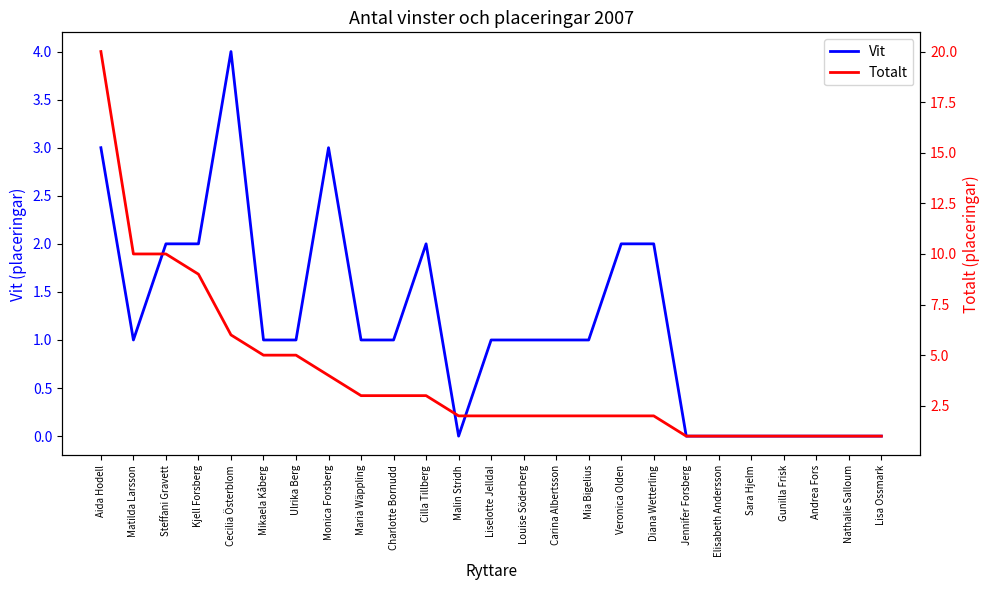

What is the difference between the Vit values at Ulrika Berg and Nathalie Salloum?

1